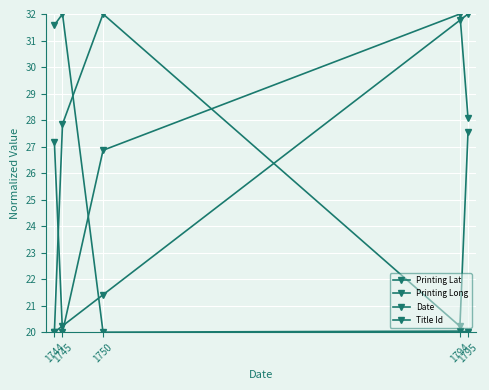

Is this an area chart (filled region under the line)?

No